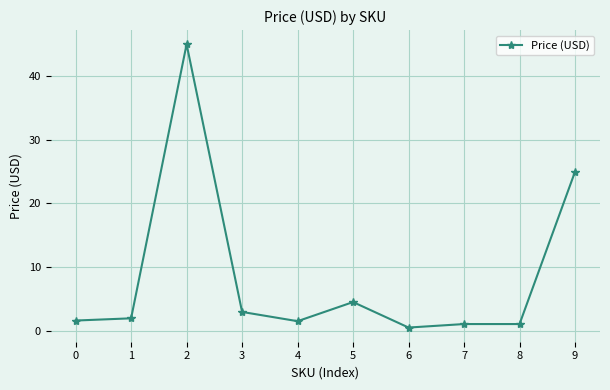

What is the difference between the second highest and second lowest values?

23.9